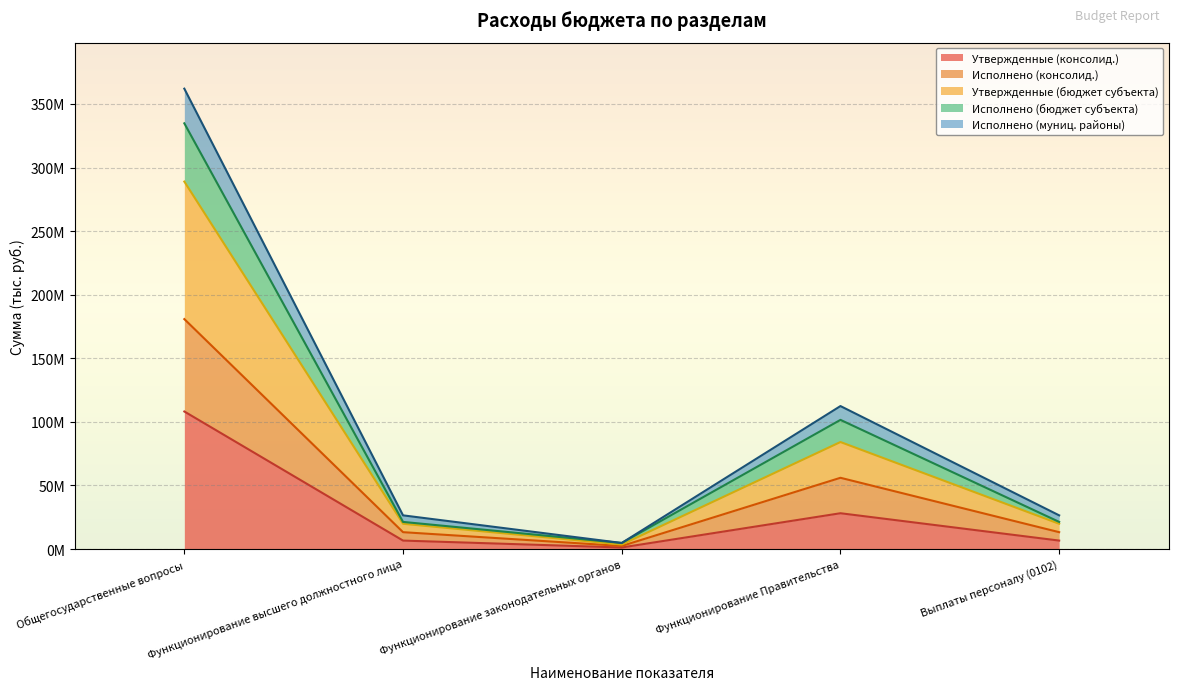

True or false: Утвержденные (бюджет субъекта) and Исполнено (консолид.) cross at least once.

False